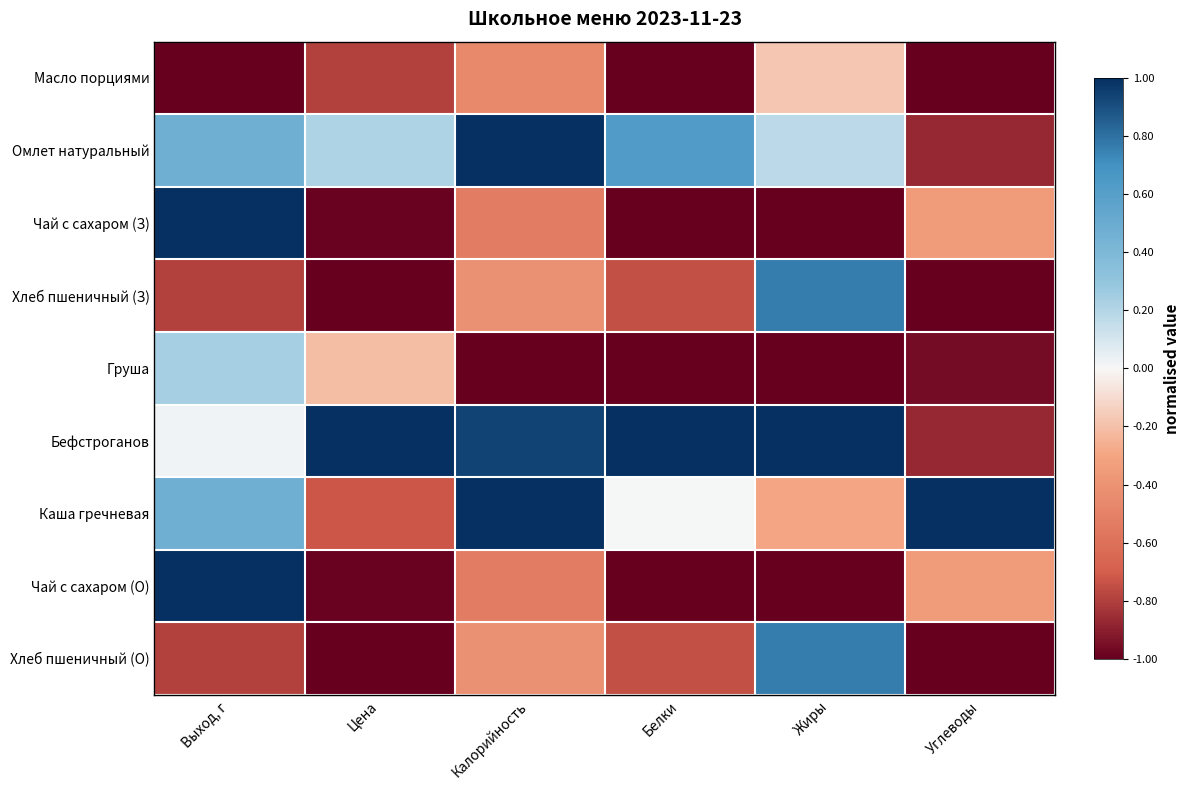

Which series changed the most between Белки and Углеводы?

Бефстроганов